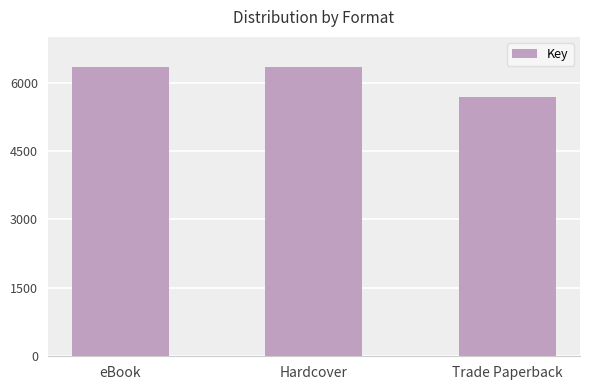

What is the minimum value shown in the chart?

5691